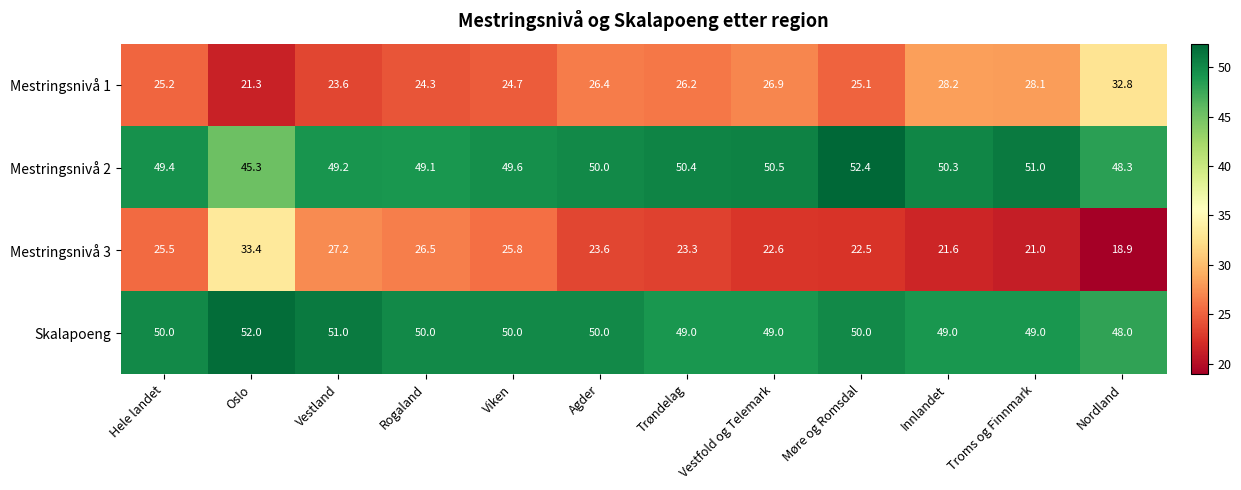

At Oslo, list the series in order from smallest to largest.

Mestringsnivå 1, Mestringsnivå 3, Mestringsnivå 2, Skalapoeng